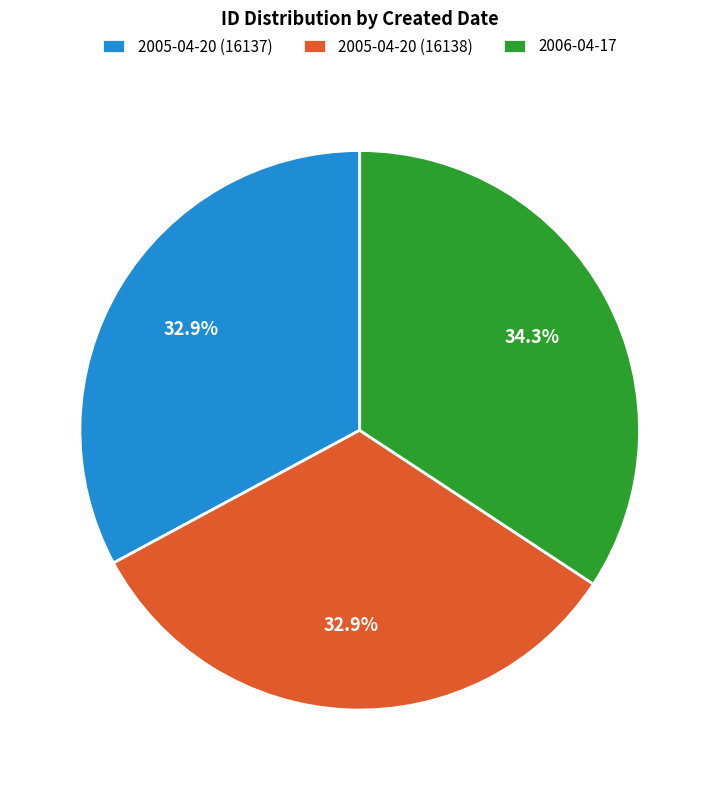

Does any single category account for the majority?

No